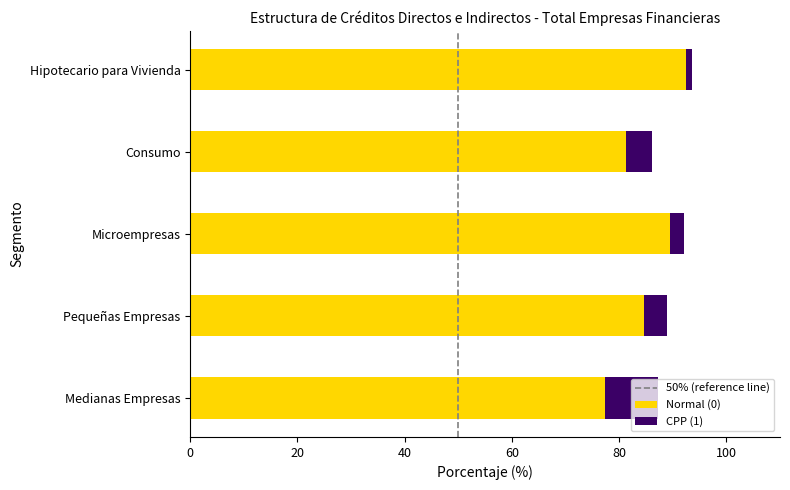

What is the lowest value of the Normal (0) series?

77.3